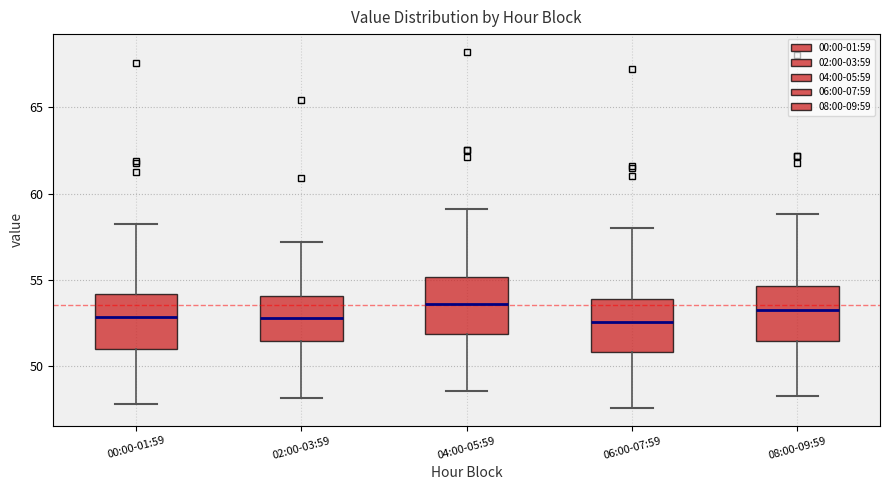

Reading left to right, transcribe this box plot: for each box, give where its median line is, the range the box spans, and where its two whiskers end, as read against the y-axis. The values are not printed on the chart, so give them approximately, as read against the axis.

00:00-01:59: median 53.0, box 51.0 to 54.0, whiskers 48.0 to 58.5
02:00-03:59: median 53.0, box 51.5 to 54.0, whiskers 48.0 to 57.0
04:00-05:59: median 53.5, box 52.0 to 55.0, whiskers 48.5 to 59.0
06:00-07:59: median 52.5, box 51.0 to 54.0, whiskers 47.5 to 58.0
08:00-09:59: median 53.5, box 51.5 to 54.5, whiskers 48.5 to 59.0